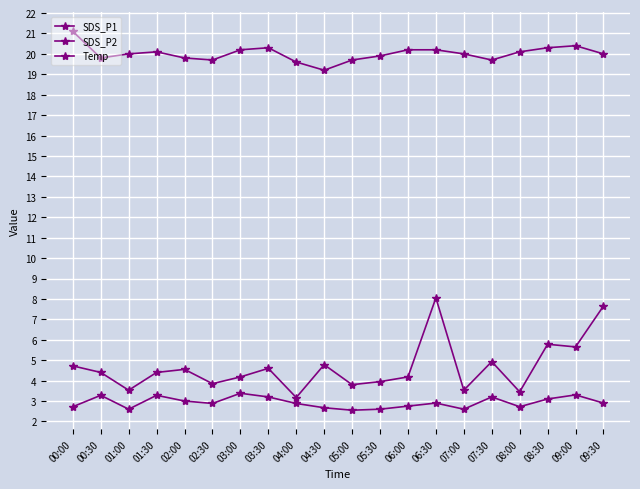

How many lines are shown in the chart?

3